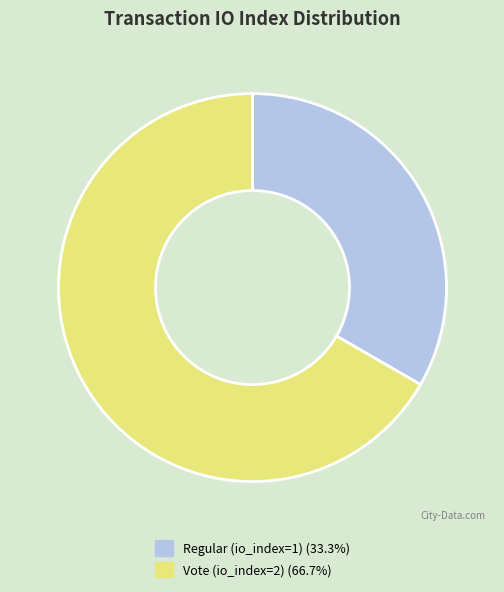

Count the number of slices in the pie.

2